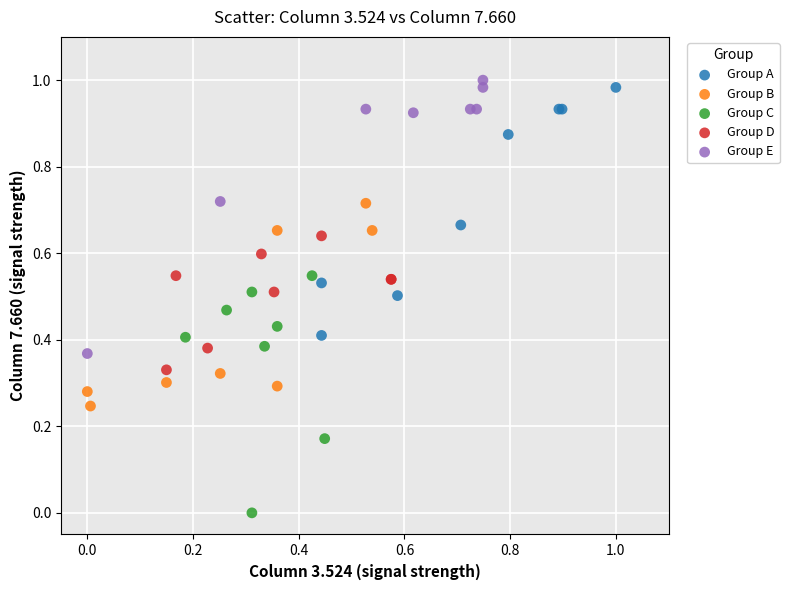

What are all the series names shown in the legend?

Group A, Group B, Group C, Group D, Group E